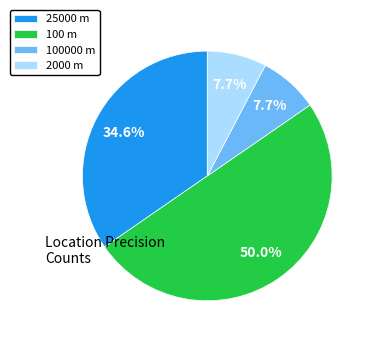

Does 2000 m account for over 50% of the chart?

No